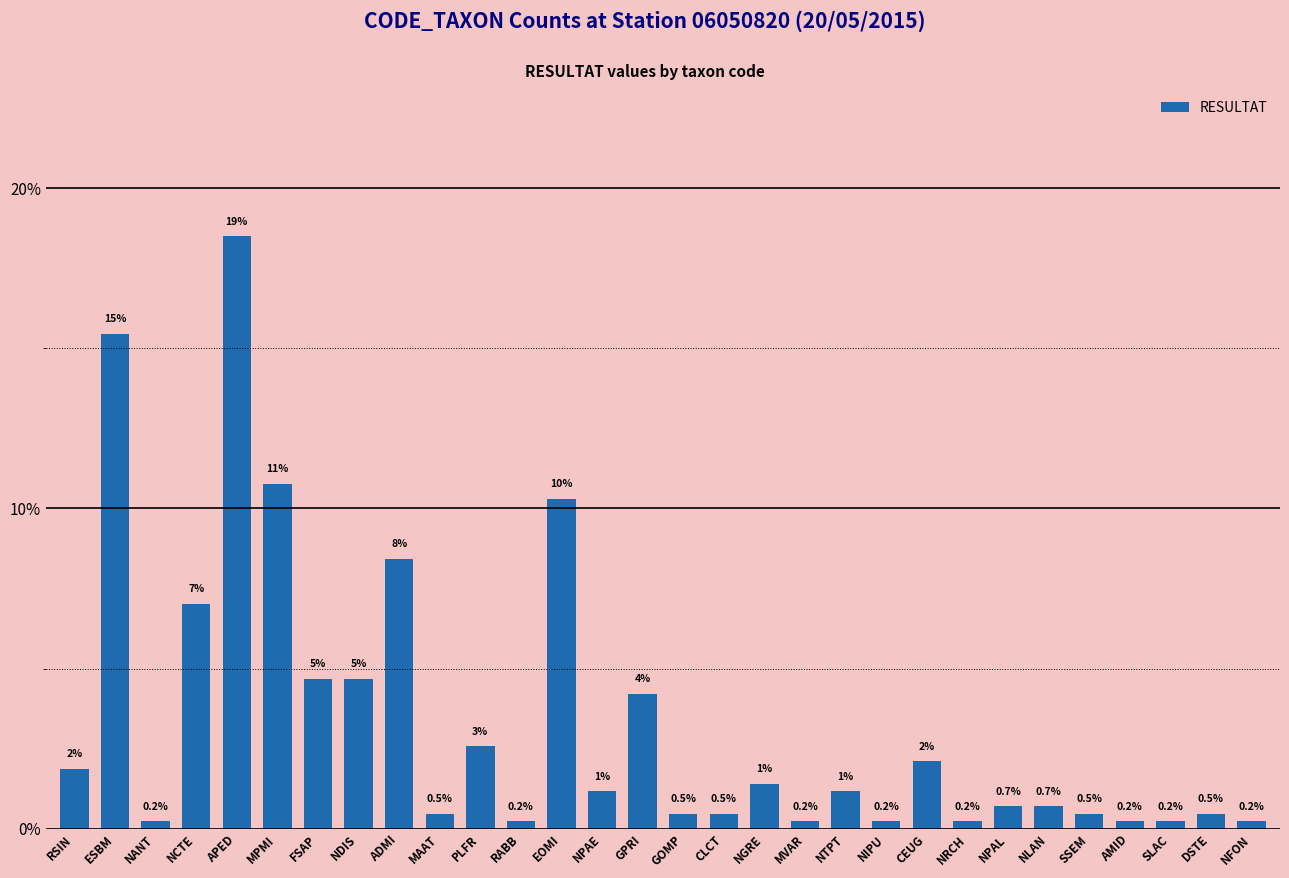

Where is the data nearest to the value 9?

ADMI